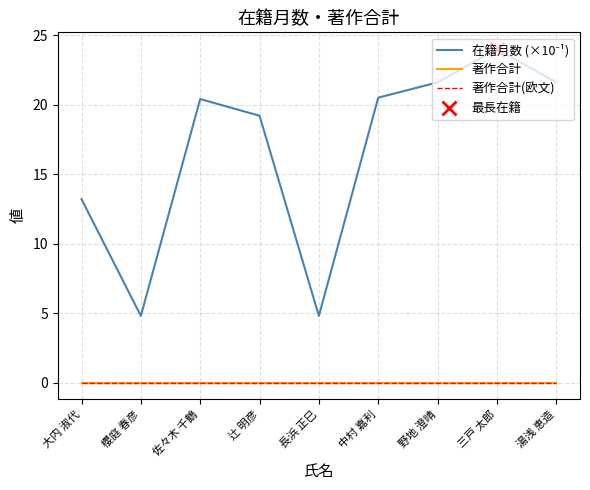

How many lines are shown in the chart?

3